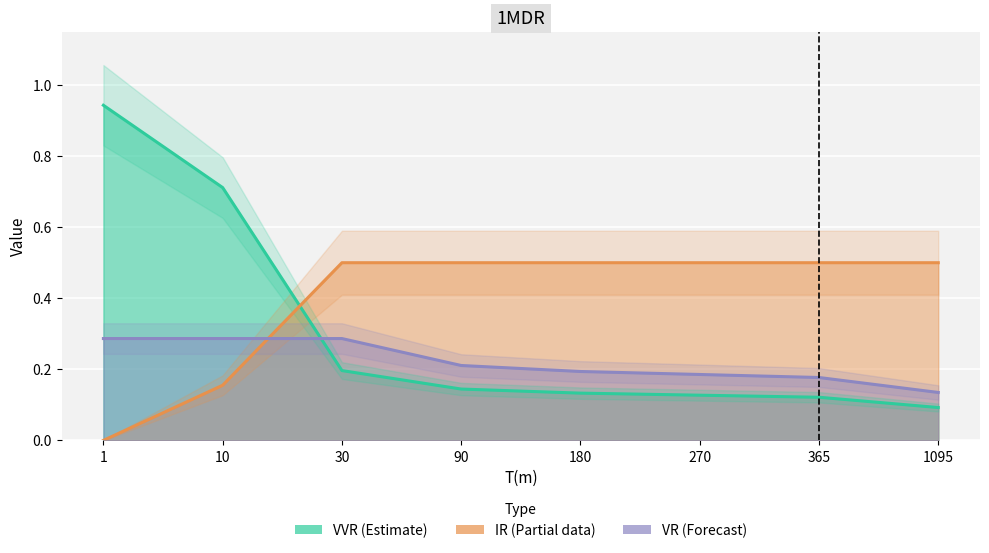

Where is IR nearest to the value 0?

1